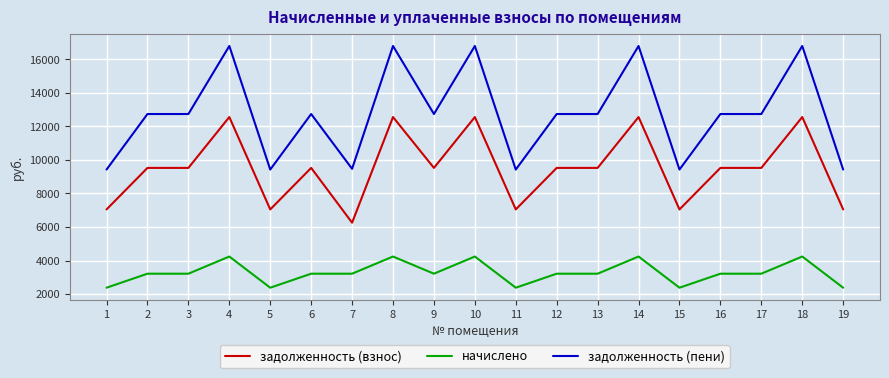

True or false: задолженность (пени) has more than 2 interior local peaks.

True